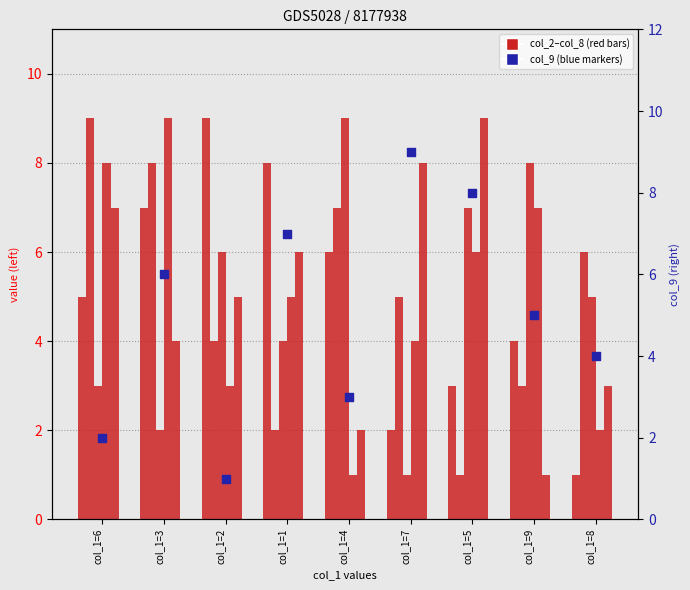

Which series has the widest spread of Y values?

col_2